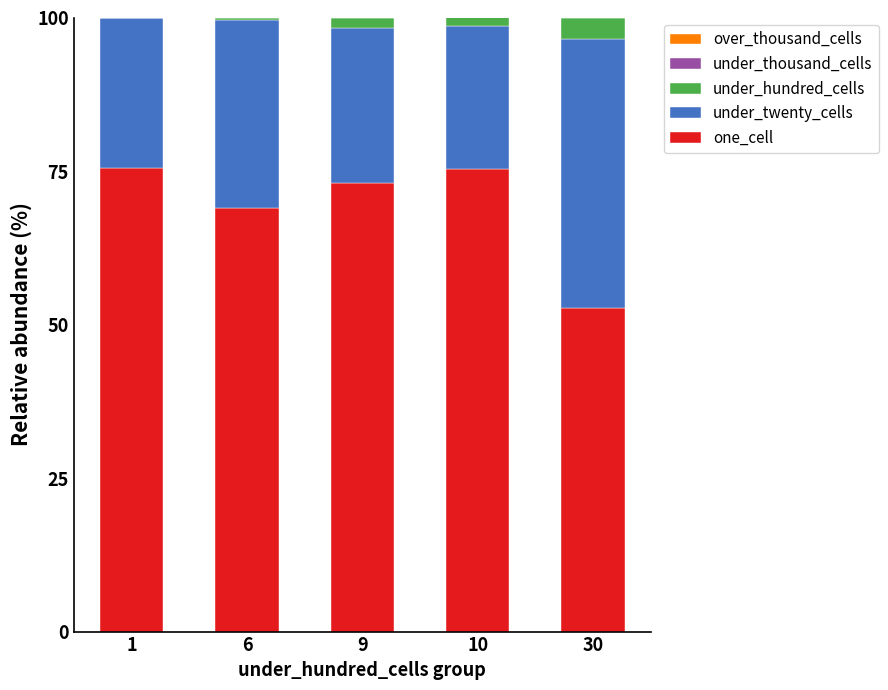

What is the highest value of the one_cell series?

75.5